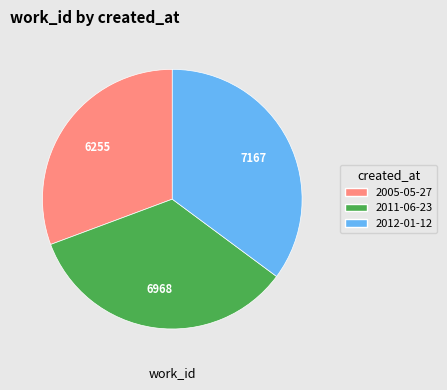

Combined, do 2005-05-27 and 2012-01-12 account for over 50%?

Yes